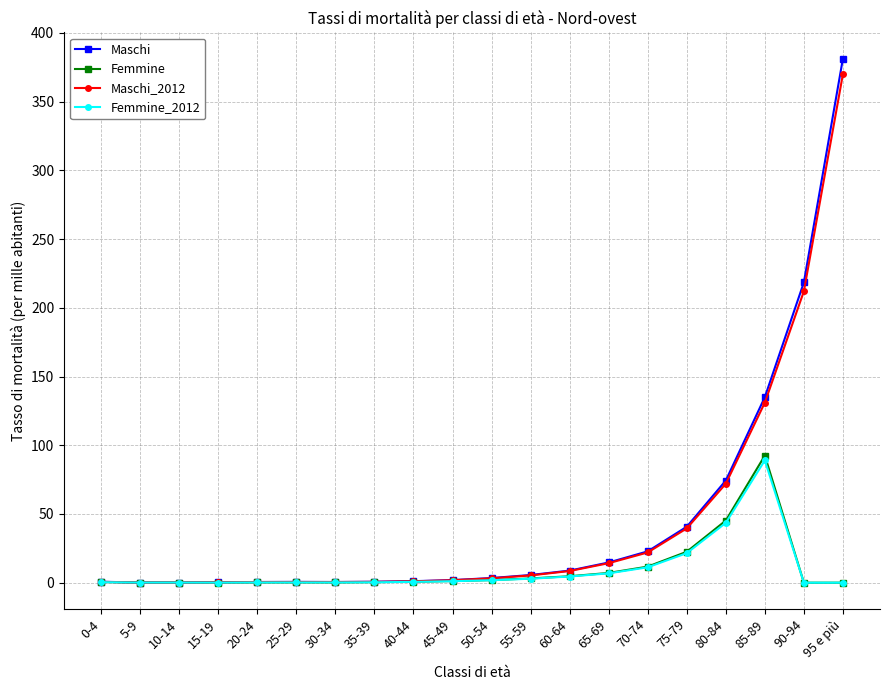

Is it true that Maschi equals 0.1 at 5-9?

True